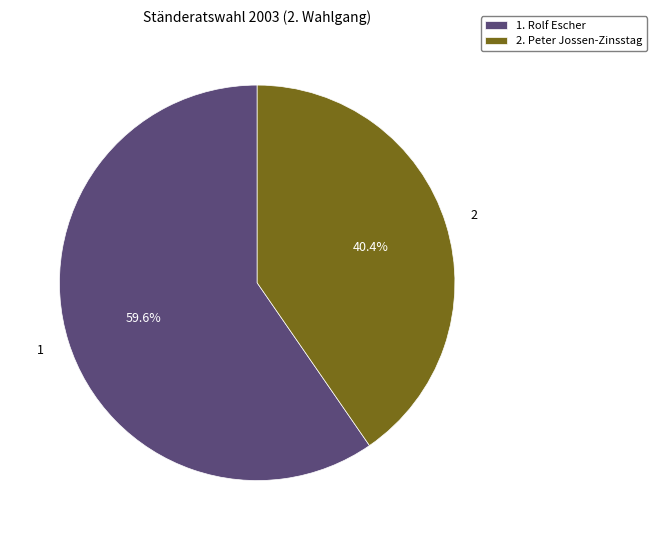

What is the smallest slice in the pie chart?

2. Peter Jossen-Zinsstag